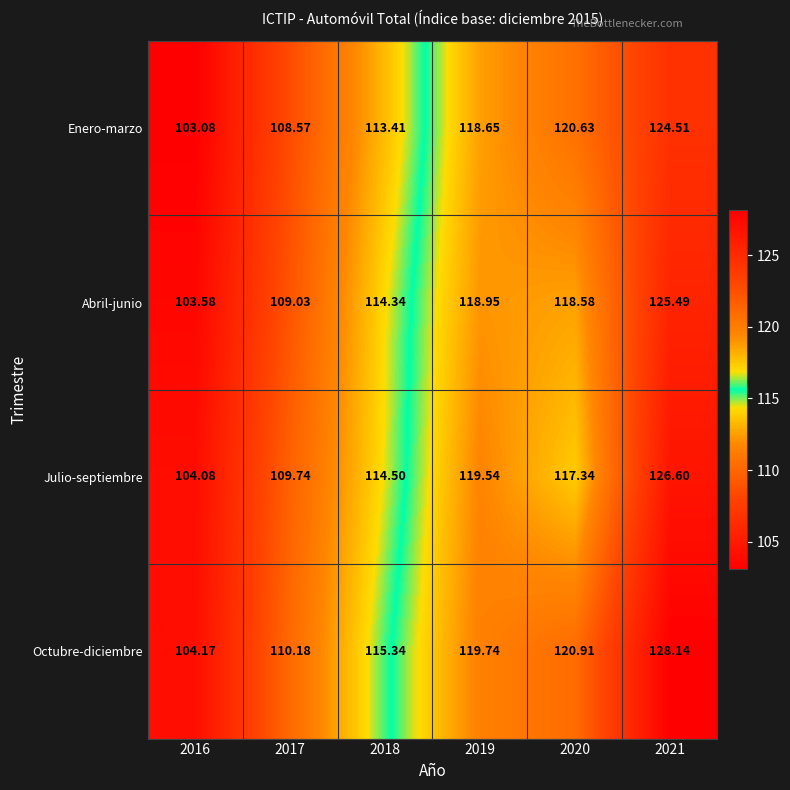

Rank the series at 2020 from highest to lowest value.

Octubre-diciembre, Enero-marzo, Abril-junio, Julio-septiembre